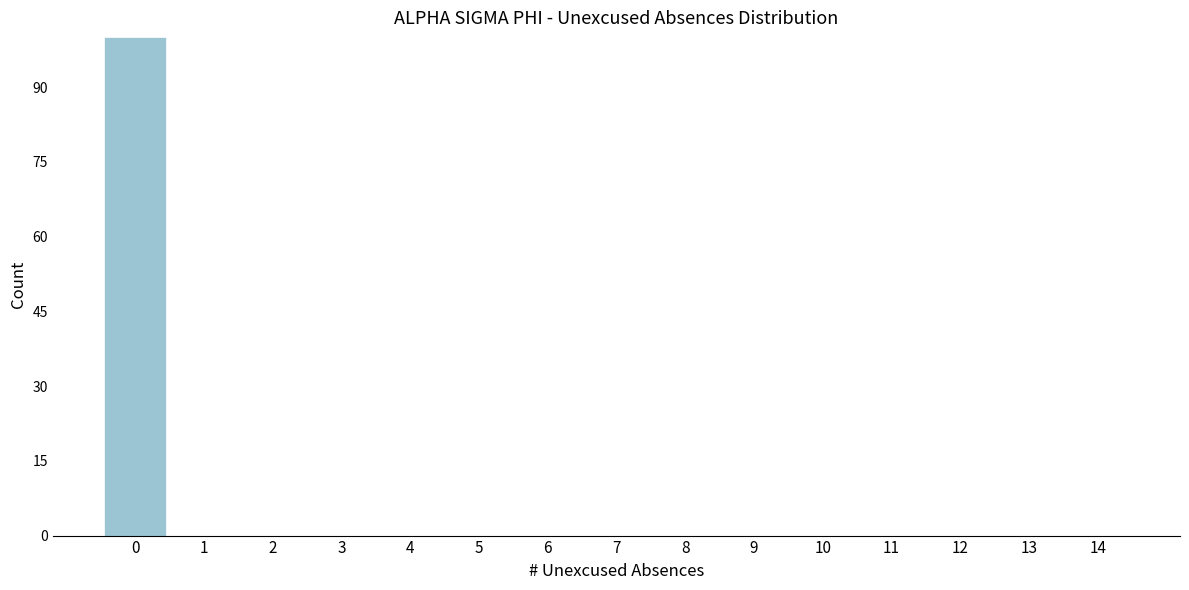

Reading left to right, extract all data points from this chart.

0=100	1=0	2=0	3=0	4=0	5=0	6=0	7=0	8=0	9=0	10=0	11=0	12=0	13=0	14=0